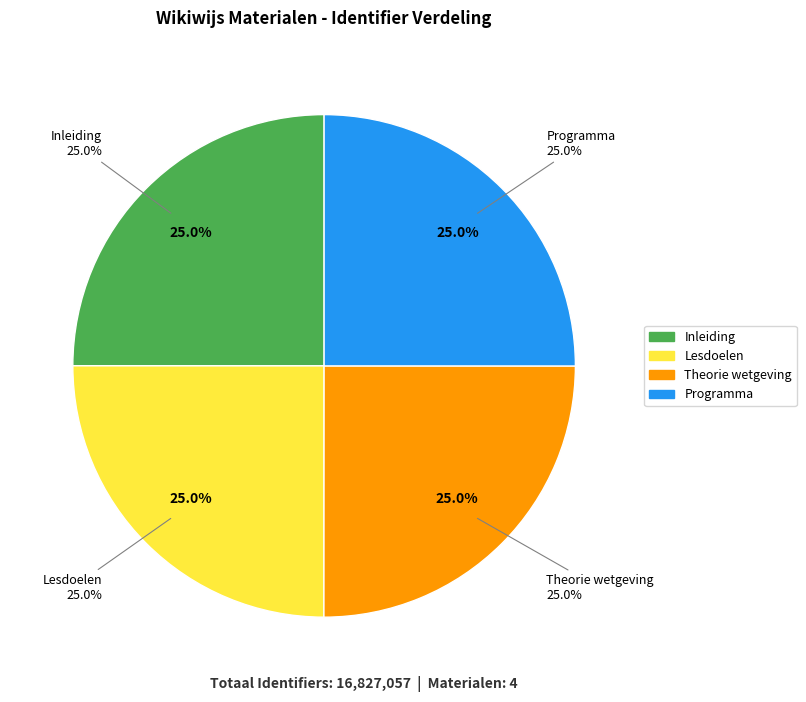

To the nearest percent, what portion does Inleiding represent?

25%